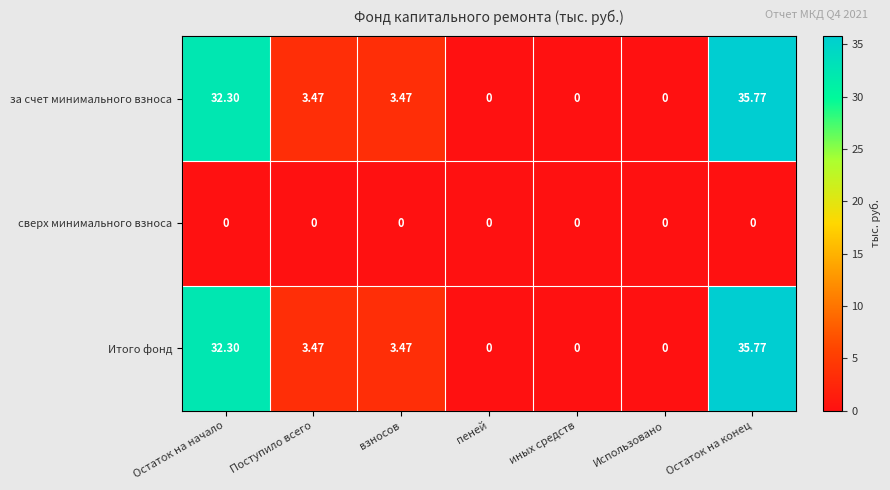

Count the number of data series in this chart.

3